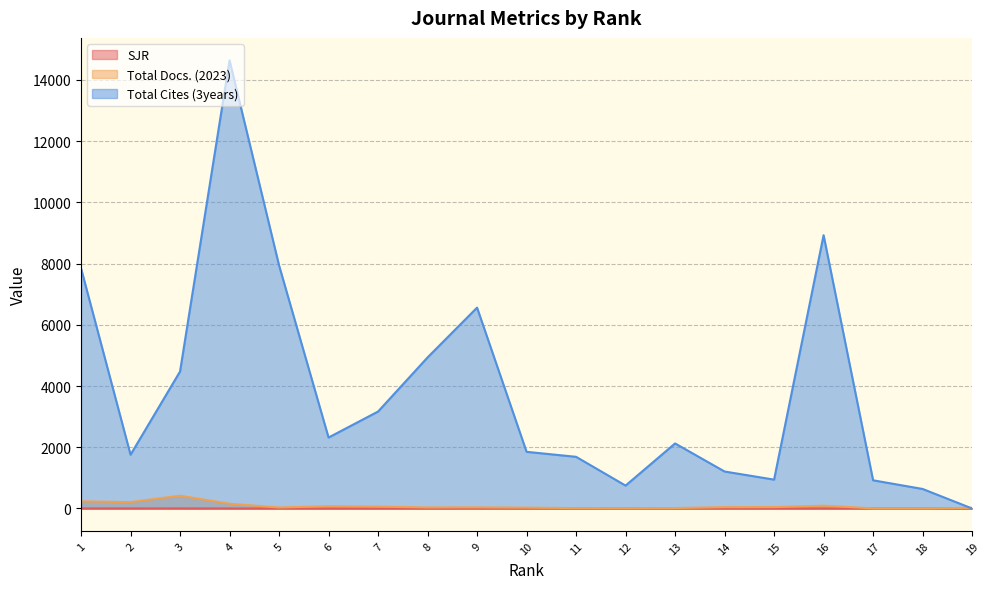

What is the difference between the Total Cites (3years) values at 19 and 8?

4934.0